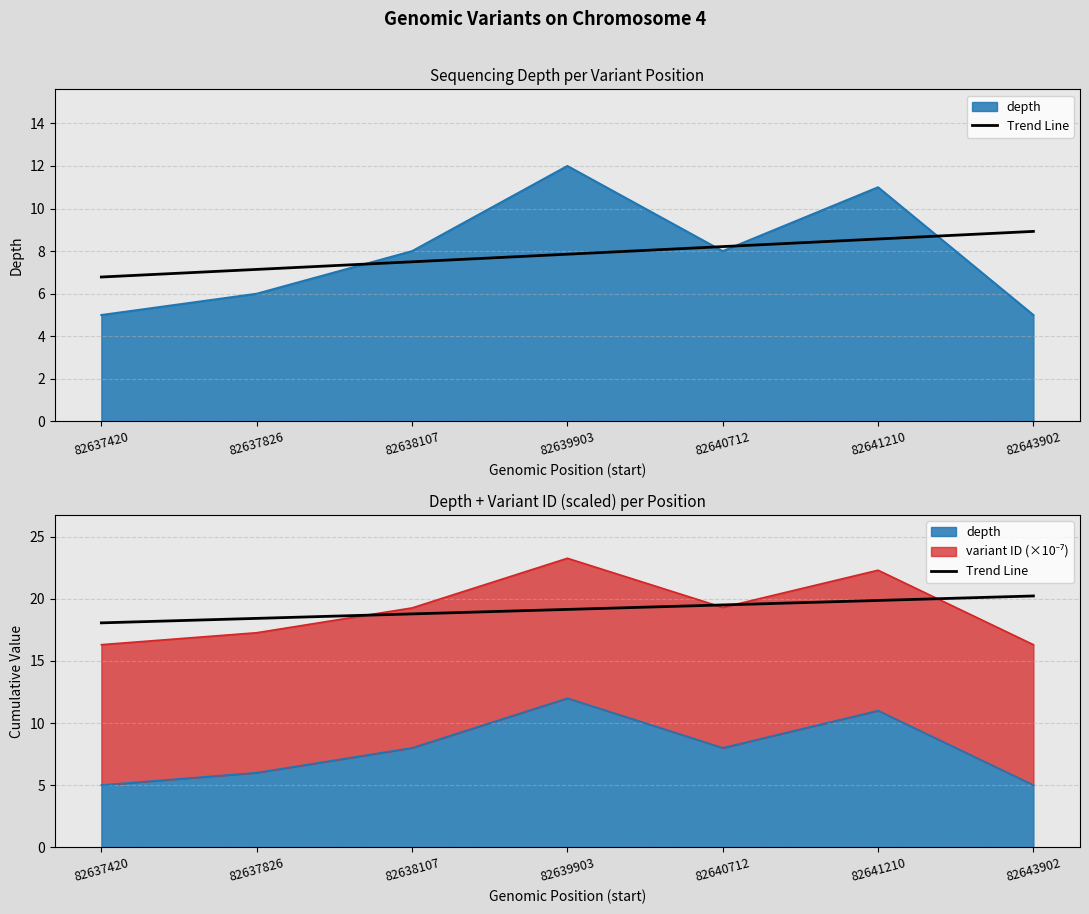

What is the value of the 3rd point from the left?

18.8